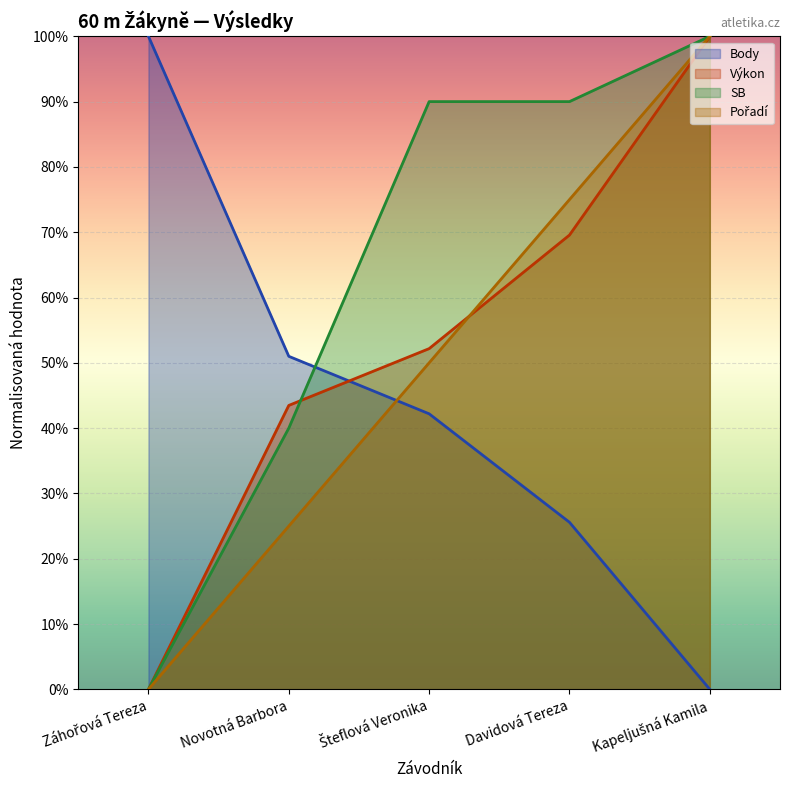

Rank the series at Davidová Tereza from highest to lowest value.

SB, Pořadí, Výkon, Body